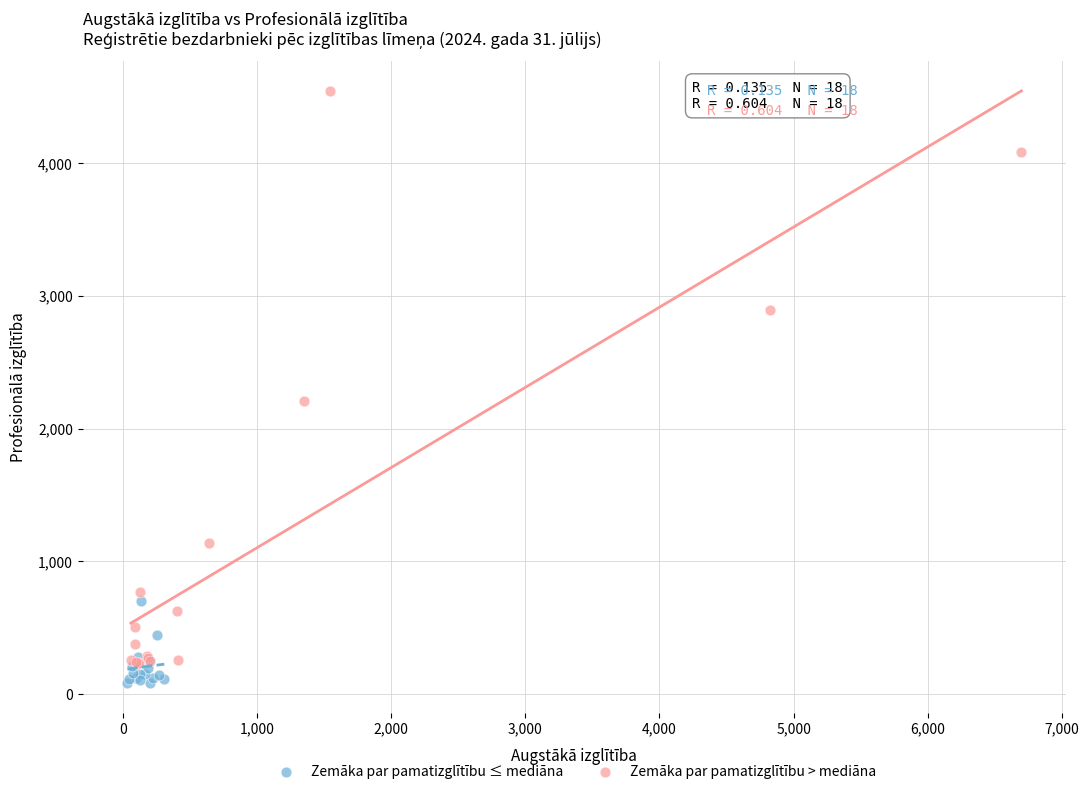

Which series reaches the minimum Y coordinate?

Zemāka par pamatizglītību ≤ mediāna